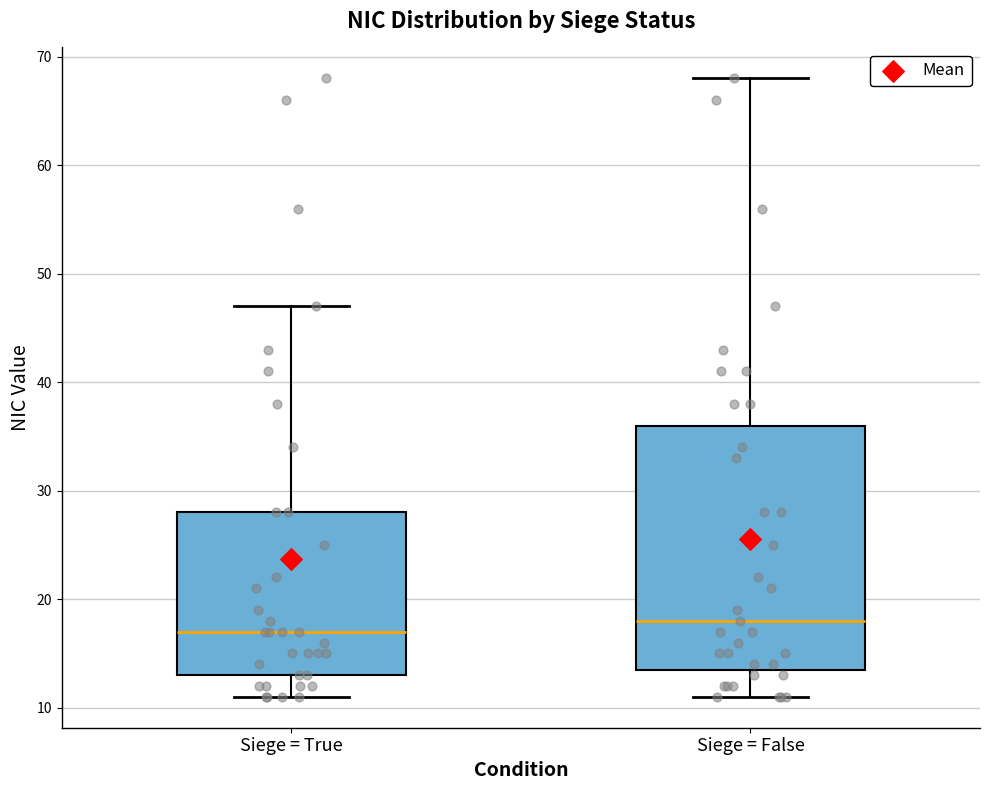

Which box is the tallest, from its lower edge to its upper edge?

Siege = False